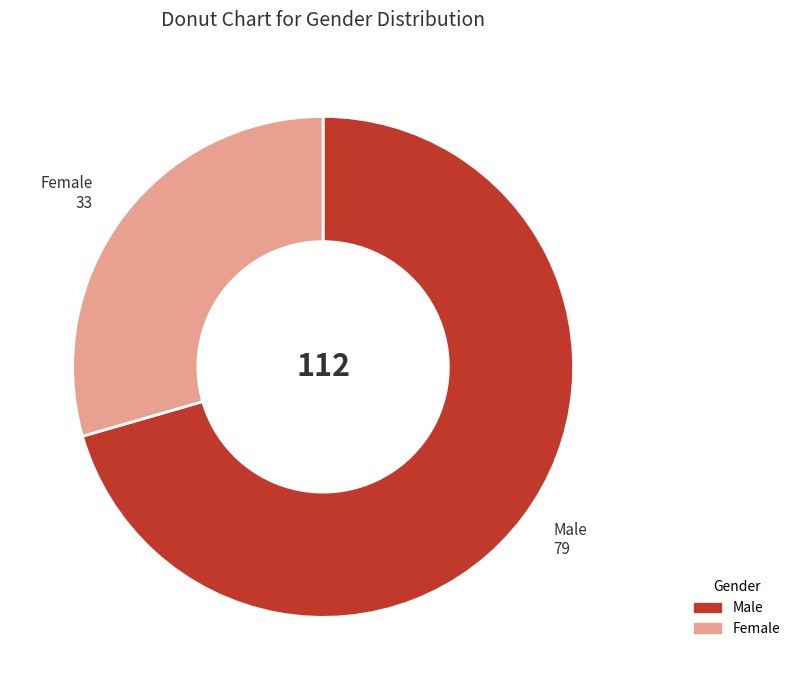

Does any single category account for the majority?

Yes